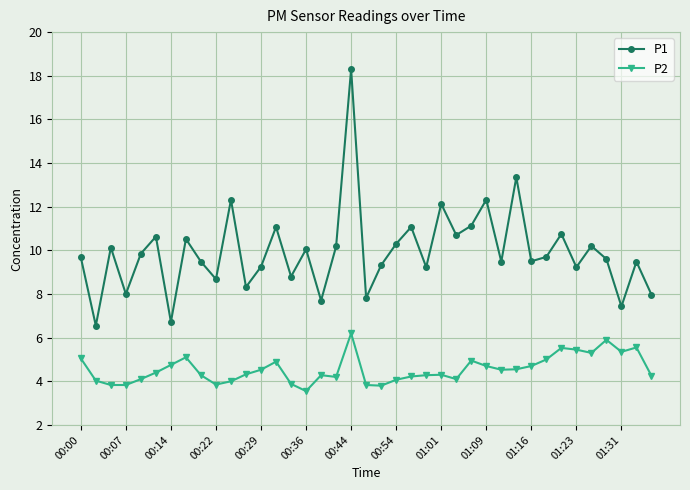

Which series has the widest spread of values?

P1